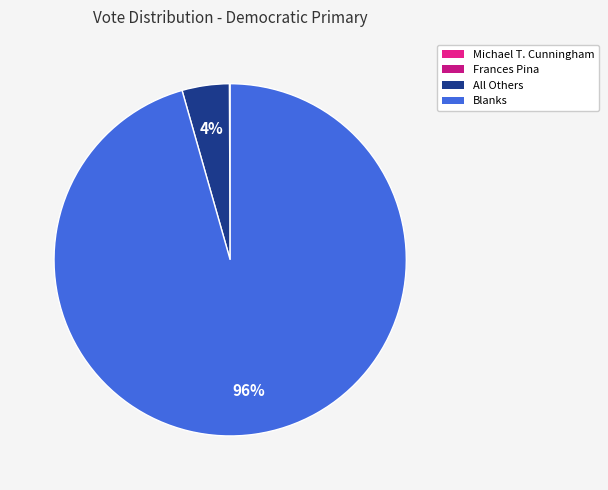

Count the number of slices in the pie.

4